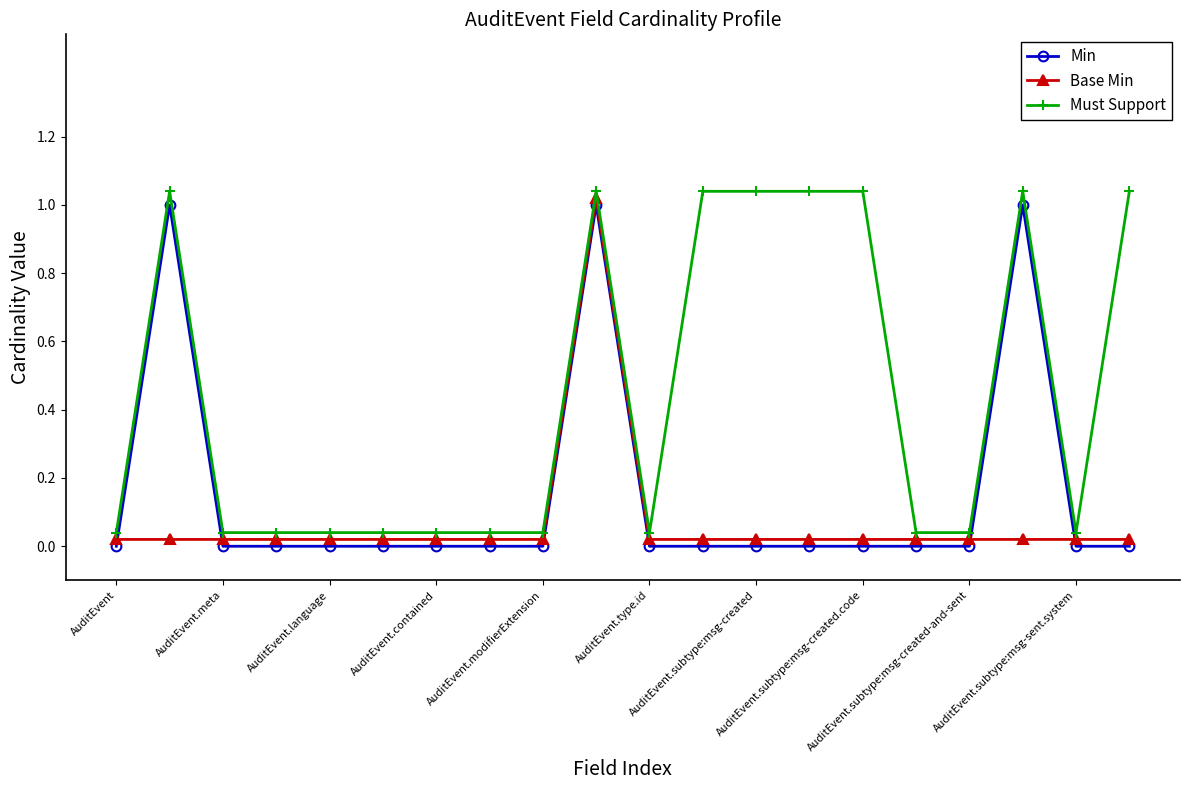

List the series in order of their overall mean, highest first.

Must Support, Min, Base Min